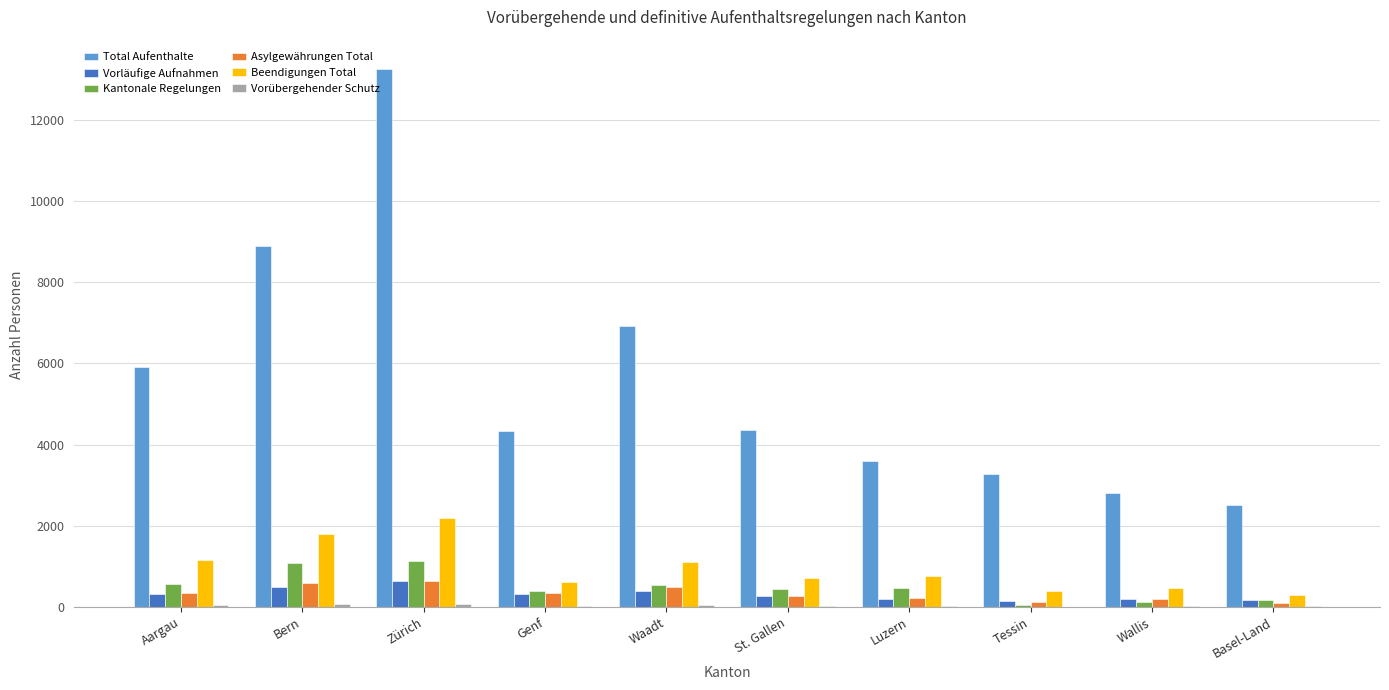

Which series has the largest range (max minus min)?

Total Aufenthalte